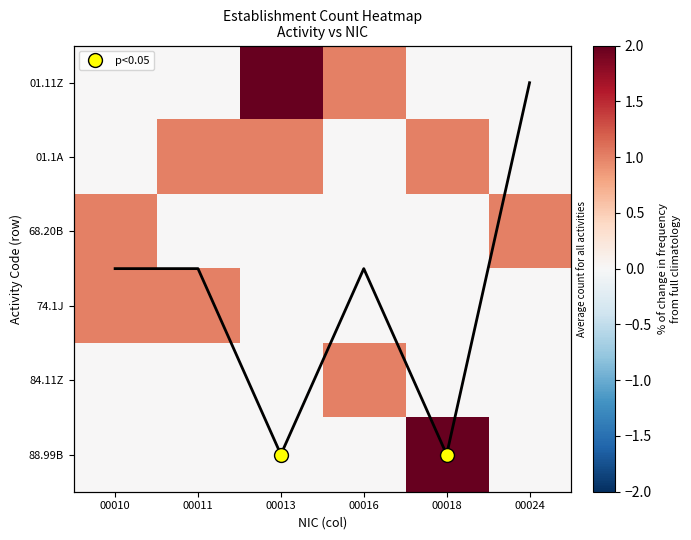

The 01.11Z series shows 0 at 00016. True or false?

False